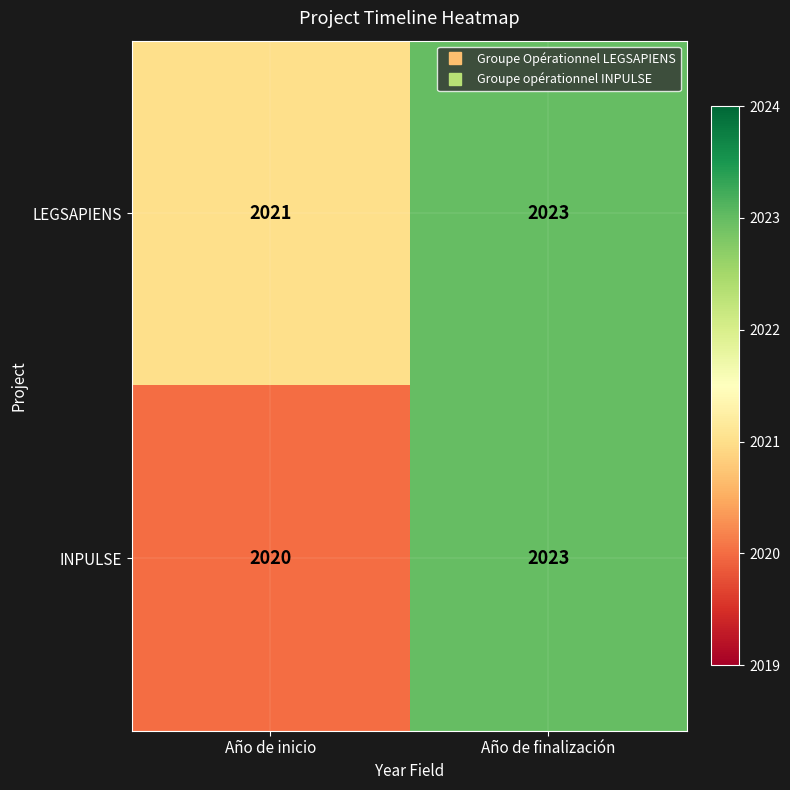

Which series has the widest spread of values?

INPULSE